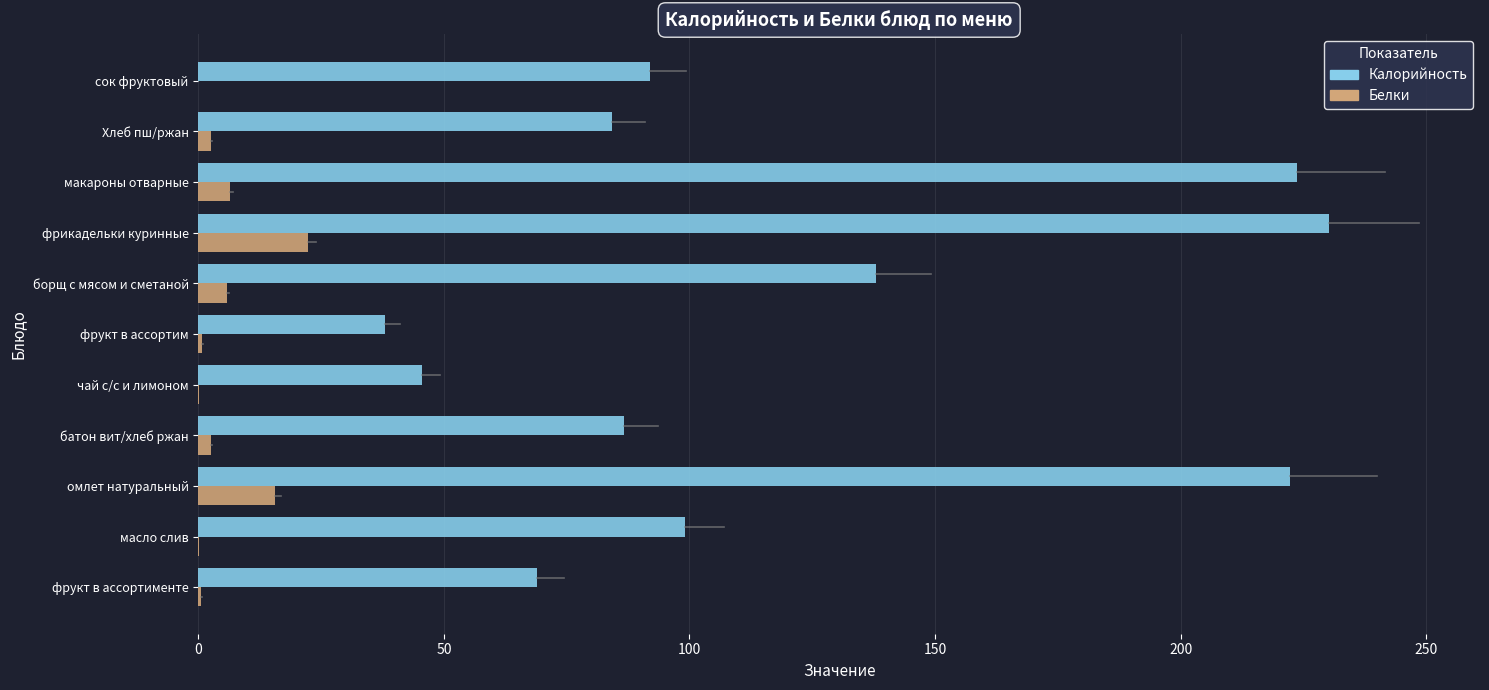

Is the value of Калорийность at батон вит/хлеб ржан greater than the value of Белки at фрикадельки куринные?

Yes